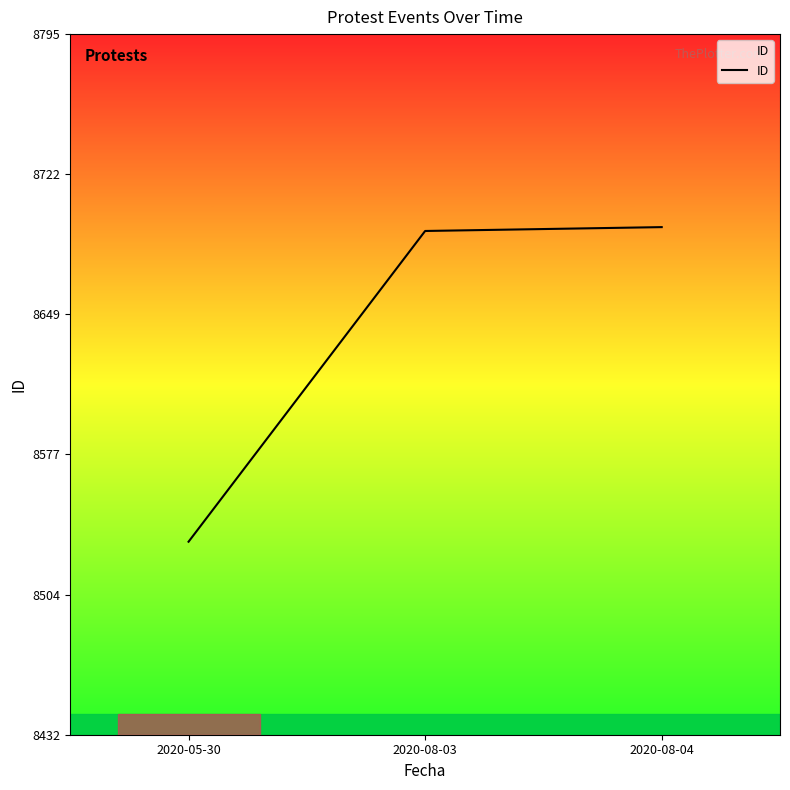

What is the difference between the maximum and minimum values?

163